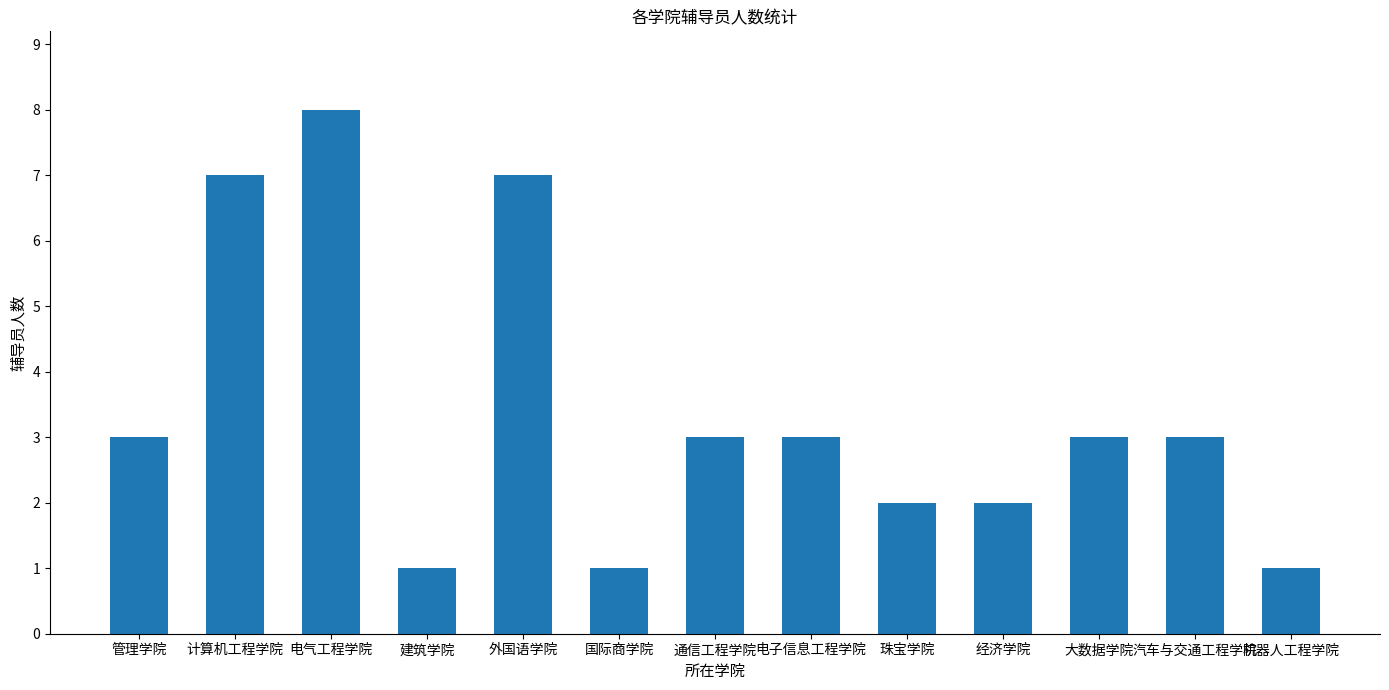

How many distinct data groups are displayed?

1